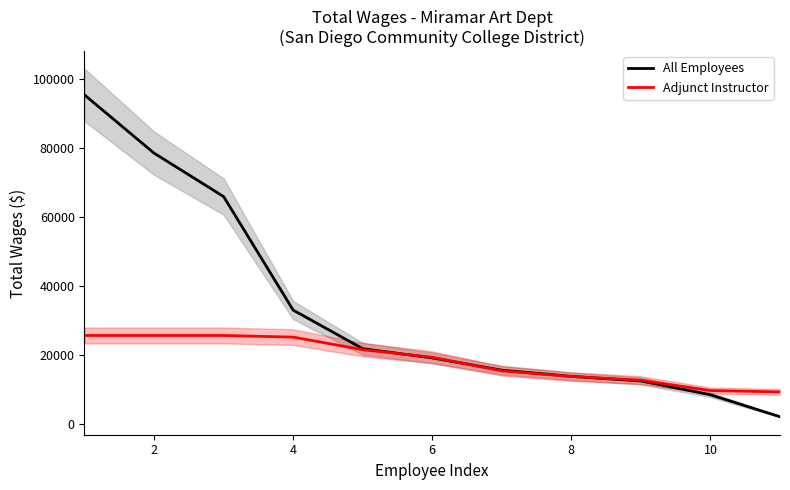

The All Employees series shows 46053.1 at 2. True or false?

False